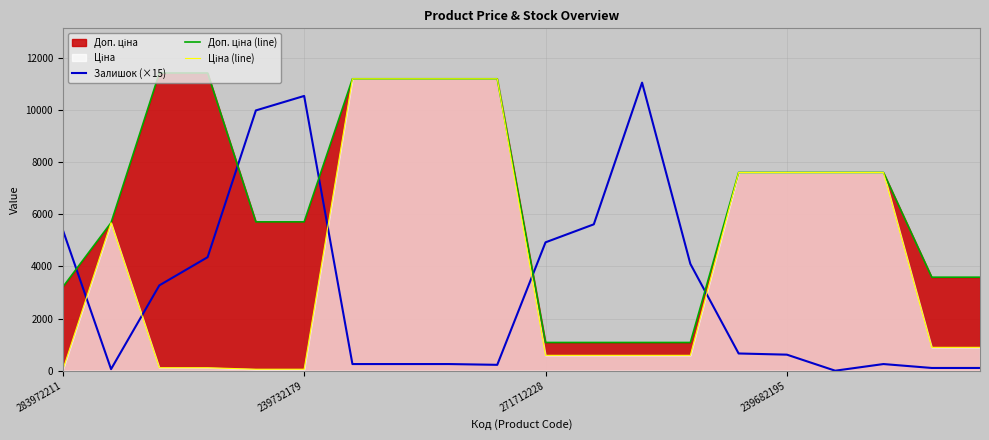

Count the number of data series in this chart.

3